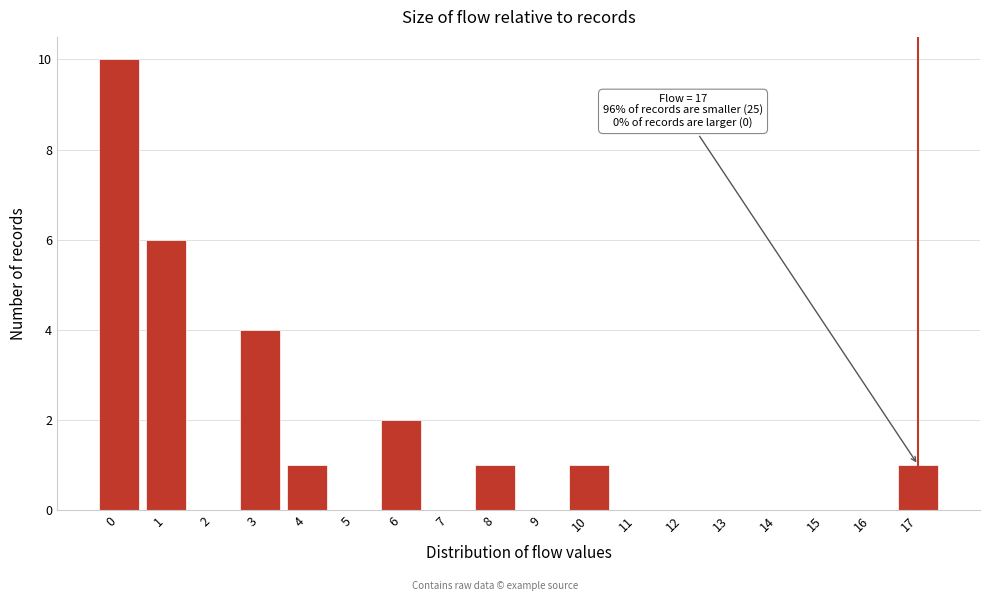

Reading left to right, what are all the values shown in this chart?

0=10	1=6	2=0	3=4	4=1	5=0	6=2	7=0	8=1	9=0	10=1	11=0	12=0	13=0	14=0	15=0	16=0	17=1